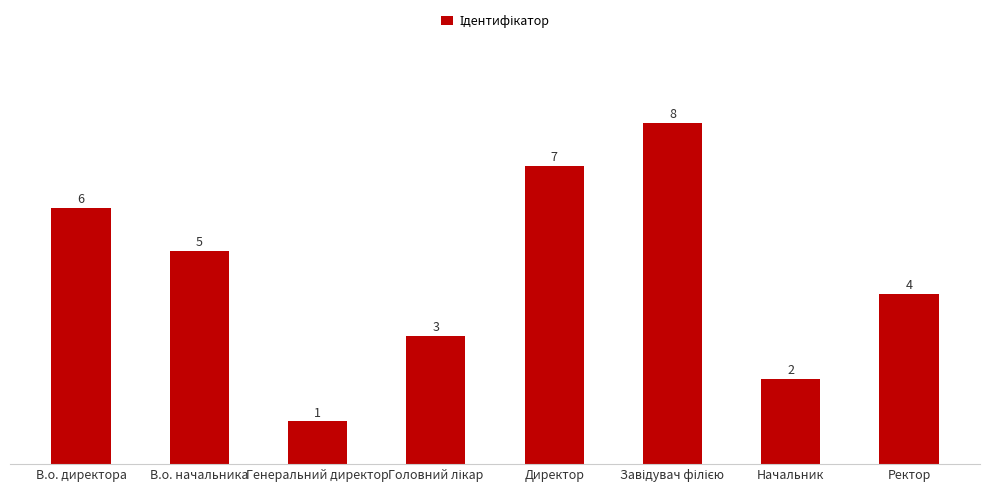

The chart shows a value of 9 at Директор. True or false?

False